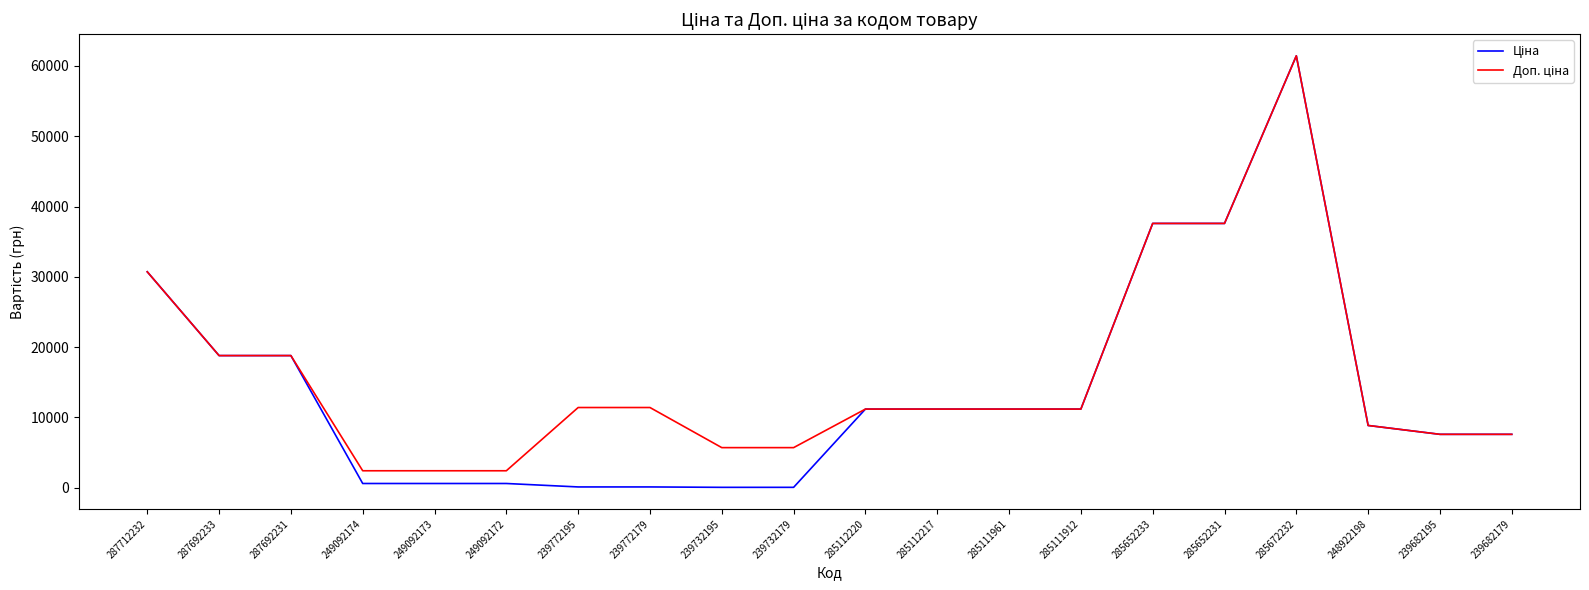

What is the greatest value displayed?

61434.3